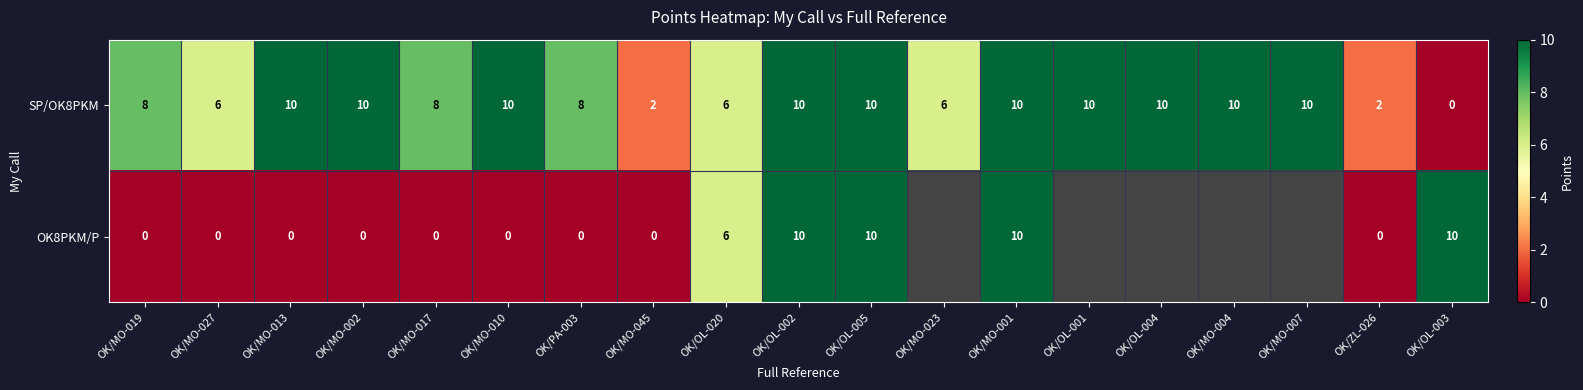

How many series are shown in this chart?

2